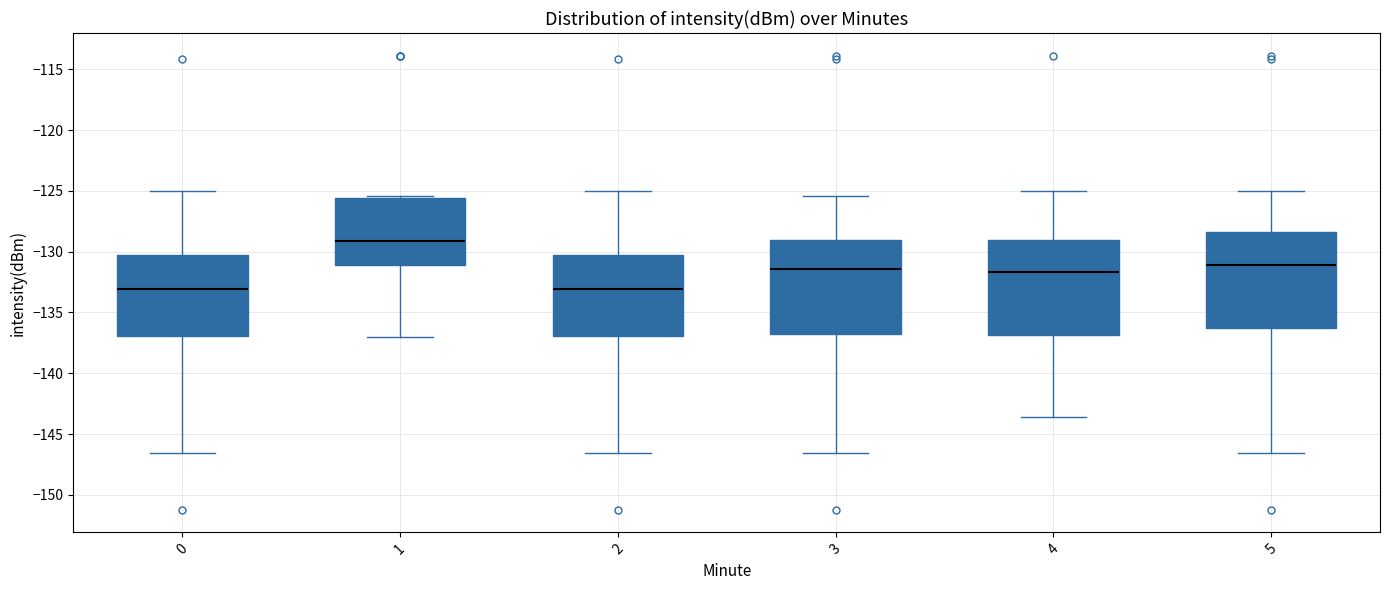

Reading left to right, transcribe this box plot: for each box, give where its median line is, the range the box spans, and where its two whiskers end, as read against the y-axis. The values are not printed on the chart, so give them approximately, as read against the axis.

0: median -133.0, box -137.0 to -130.5, whiskers -146.5 to -125.0
1: median -129.0, box -131.0 to -125.5, whiskers -137.0 to -125.5
2: median -133.0, box -137.0 to -130.5, whiskers -146.5 to -125.0
3: median -131.5, box -137.0 to -129.0, whiskers -146.5 to -125.5
4: median -131.5, box -137.0 to -129.0, whiskers -143.5 to -125.0
5: median -131.0, box -136.5 to -128.5, whiskers -146.5 to -125.0